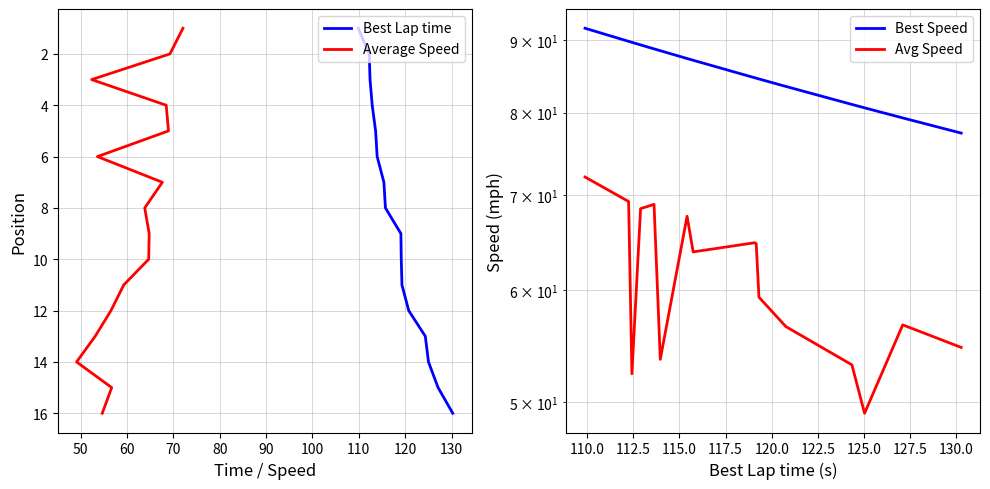

The value of Best Lap time at 50 is 3.6. True or false?

False